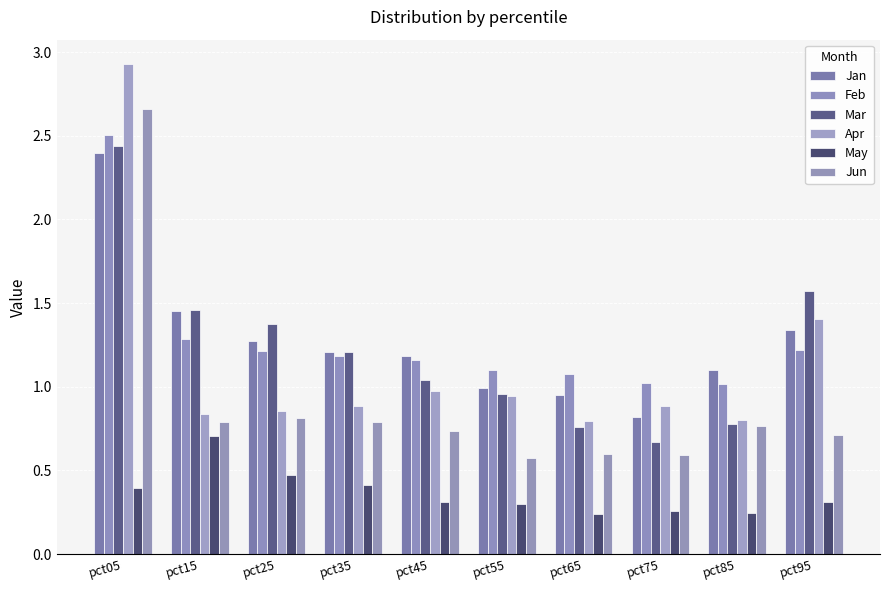

What is the sum of the Mar values at pct45 and pct65?

1.8